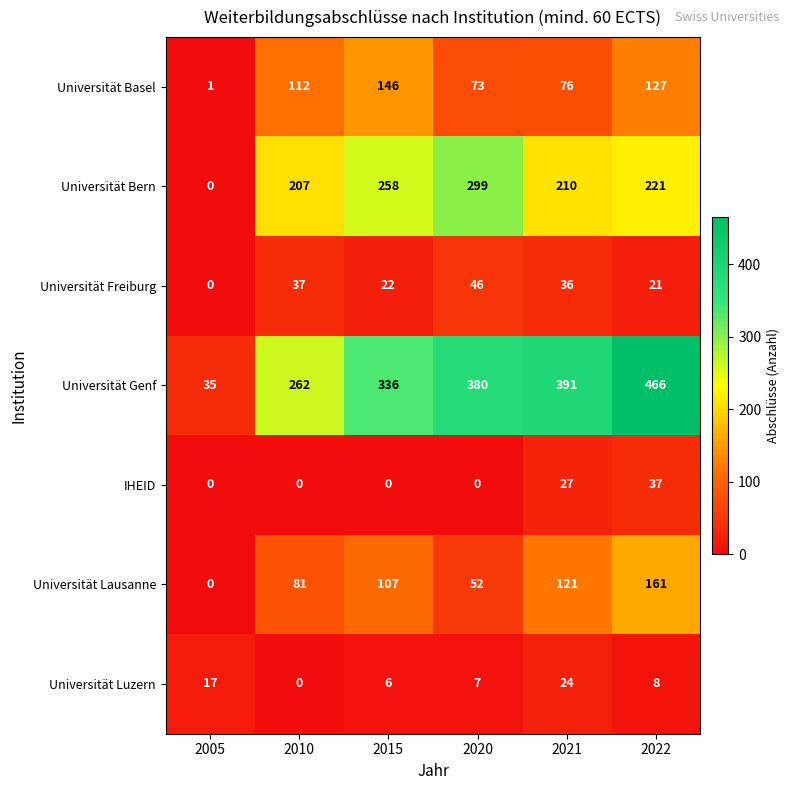

What is the total value across all series at 2010?

699